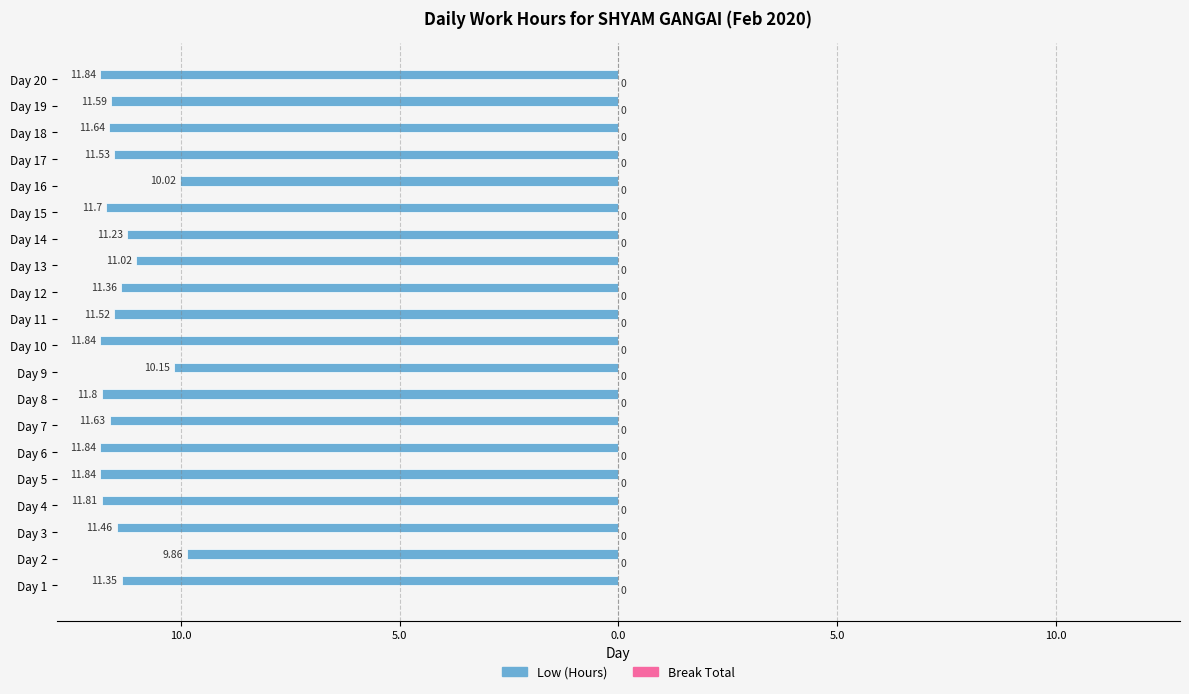

Are the bars horizontal?

Yes